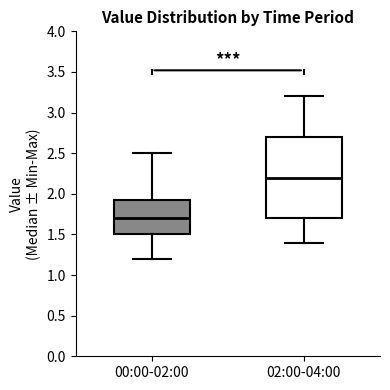

Reading left to right, read every box against the y-axis: the position of its median line, the range the box covers, and the ends of its whiskers. The values are not printed on the chart, so give them approximately, as read against the axis.

00:00-02:00: median 1.70, box 1.50 to 1.95, whiskers 1.20 to 2.50
02:00-04:00: median 2.20, box 1.70 to 2.70, whiskers 1.40 to 3.20